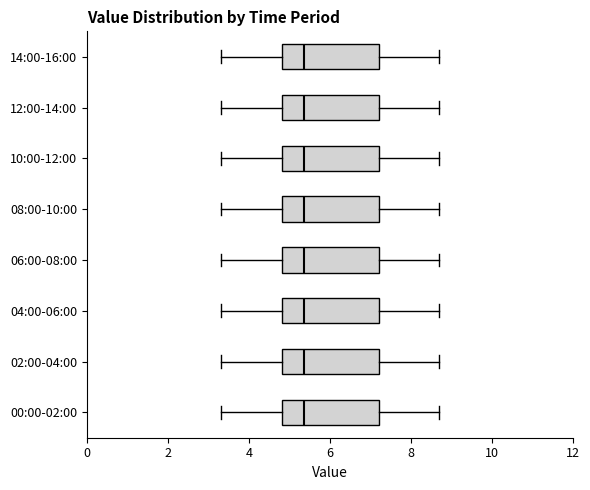

Reading bottom to top, transcribe this box plot: for each box, give where its median line is, the range the box spans, and where its two whiskers end, as read against the x-axis. The values are not printed on the chart, so give them approximately, as read against the axis.

00:00-02:00: median 5.4, box 4.8 to 7.2, whiskers 3.4 to 8.8
02:00-04:00: median 5.4, box 4.8 to 7.2, whiskers 3.4 to 8.8
04:00-06:00: median 5.4, box 4.8 to 7.2, whiskers 3.4 to 8.8
06:00-08:00: median 5.4, box 4.8 to 7.2, whiskers 3.4 to 8.8
08:00-10:00: median 5.4, box 4.8 to 7.2, whiskers 3.4 to 8.8
10:00-12:00: median 5.4, box 4.8 to 7.2, whiskers 3.4 to 8.8
12:00-14:00: median 5.4, box 4.8 to 7.2, whiskers 3.4 to 8.8
14:00-16:00: median 5.4, box 4.8 to 7.2, whiskers 3.4 to 8.8